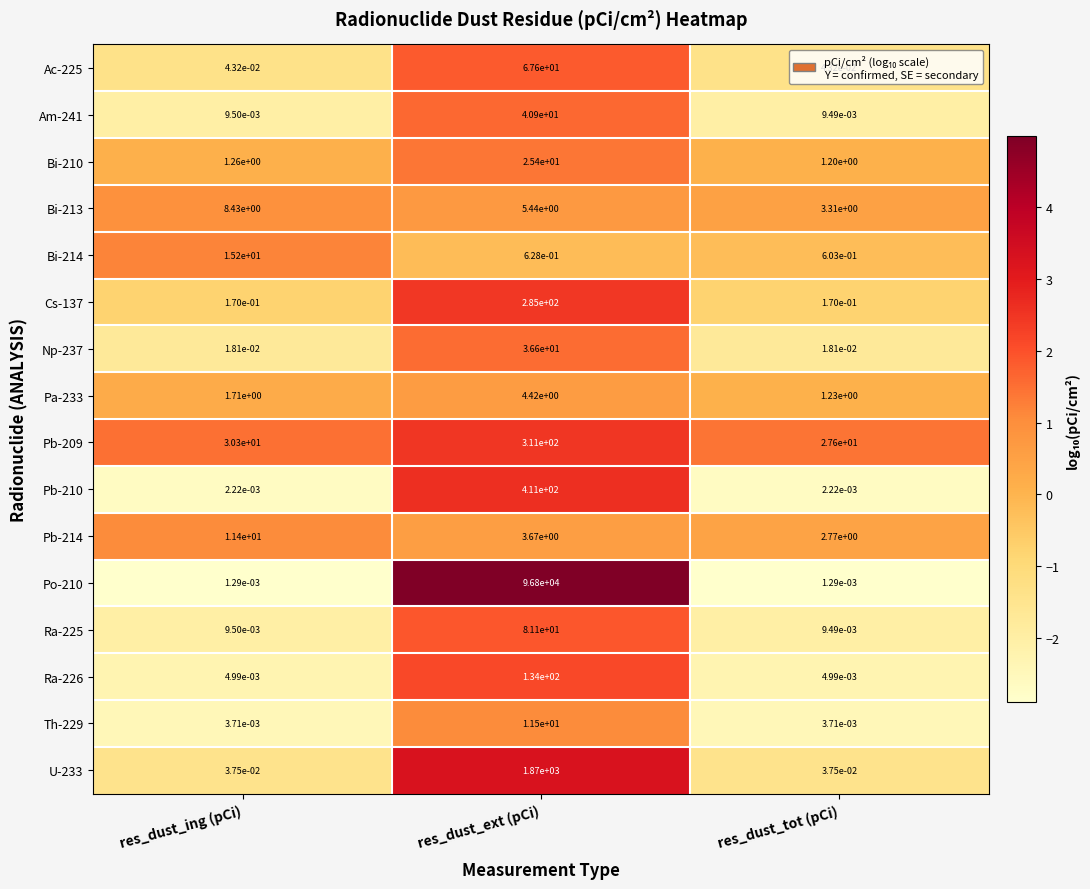

The Ra-226 series shows 214.1 at res_dust_ext (pCi). True or false?

False